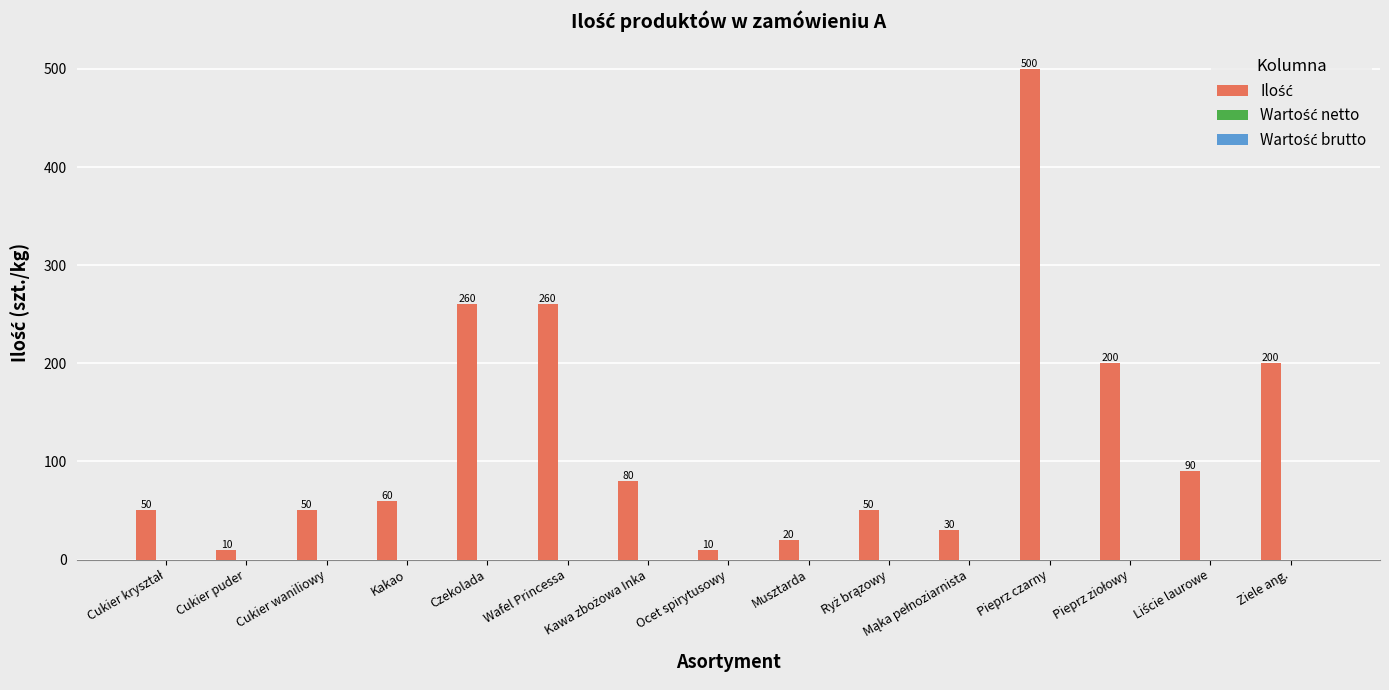

What is the minimum value shown in the chart?

10